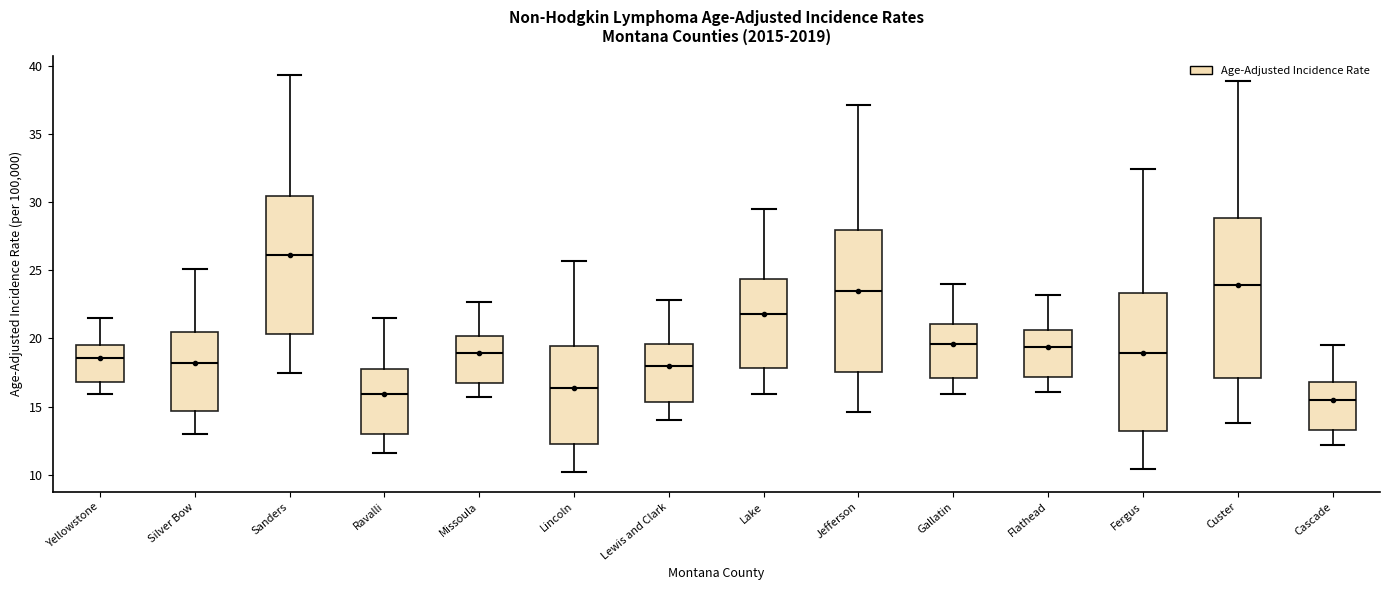

Comparing the boxes themselves (not the whiskers), which one is the tallest?

Custer